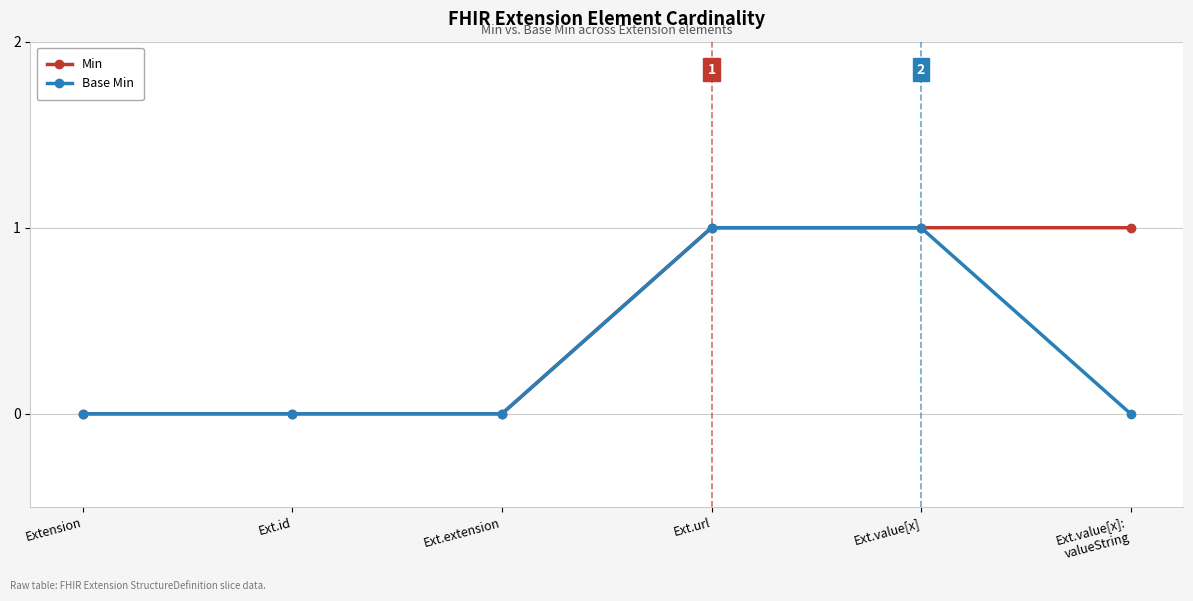

What is the total value across all series at Ext.value[x]:
valueString?

1